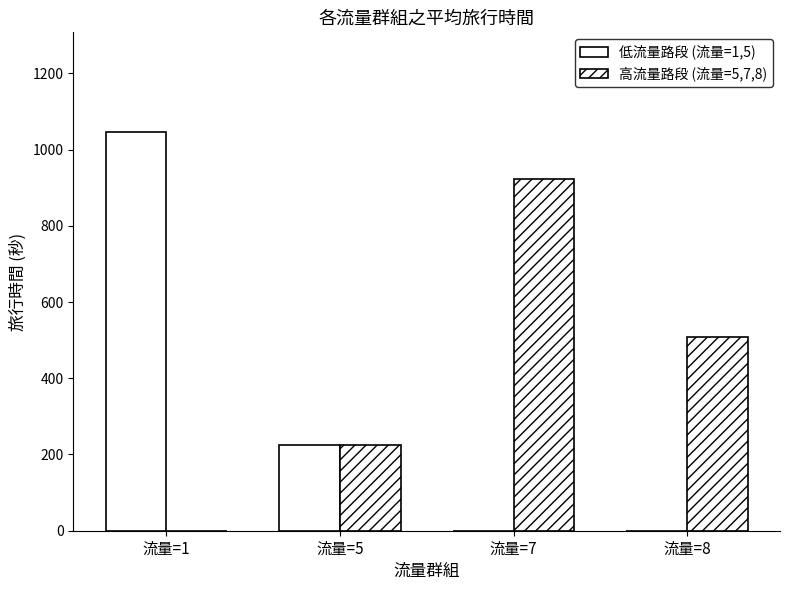

How many series are shown in this chart?

2